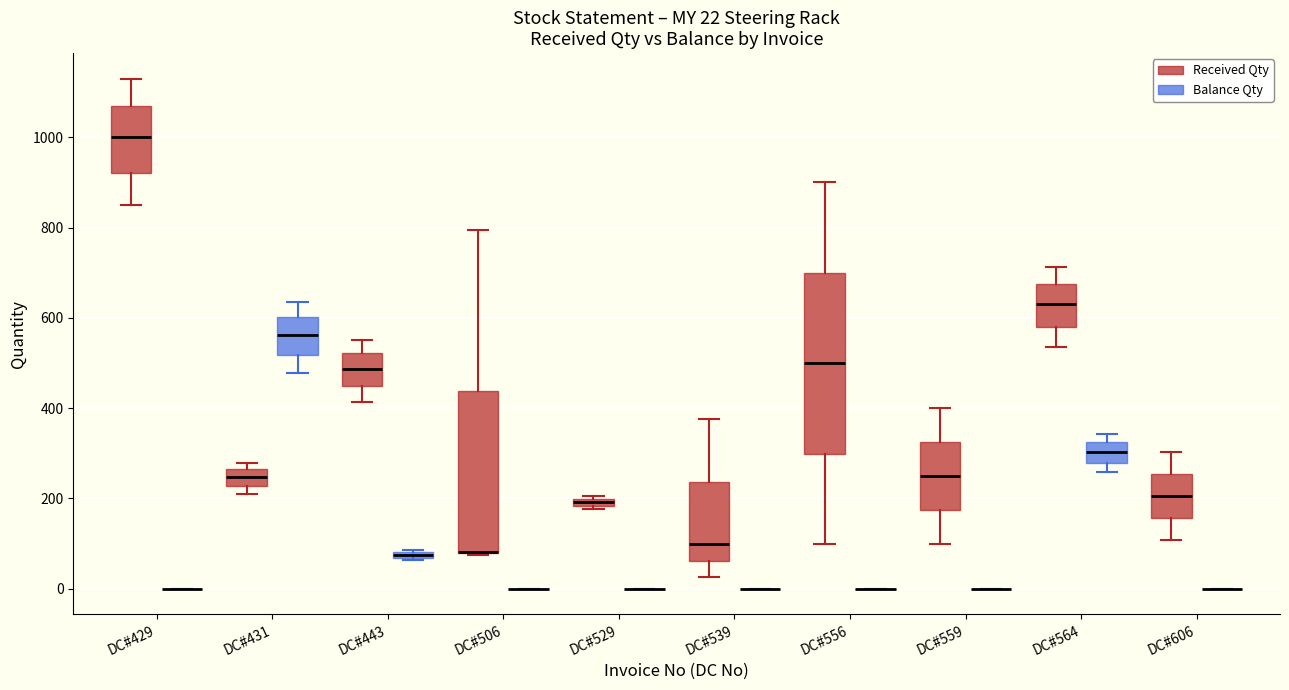

Comparing the boxes themselves (not the whiskers), which one is the tallest?

DC#556 (Received Qty)